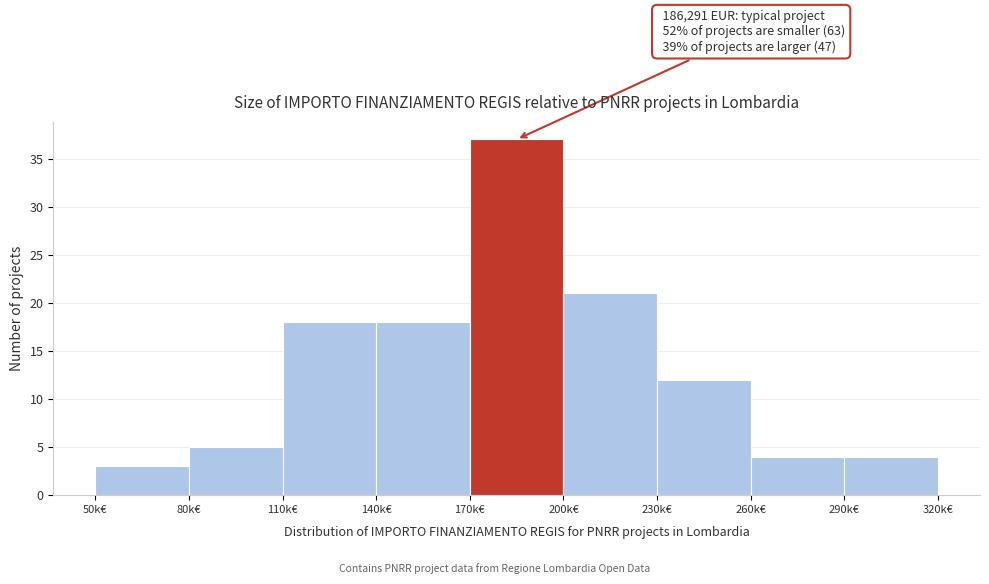

Reading left to right, list all the values displayed in this chart.

3	5	18	18	37	21	12	4	4